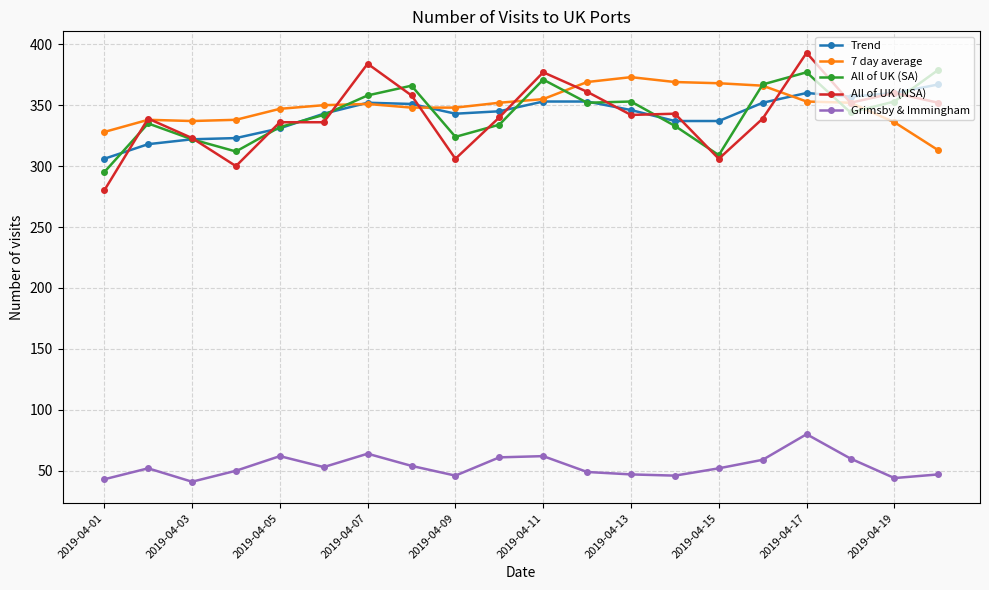

True or false: Grimsby & Immingham has more than 2 points higher than both neighbors.

True